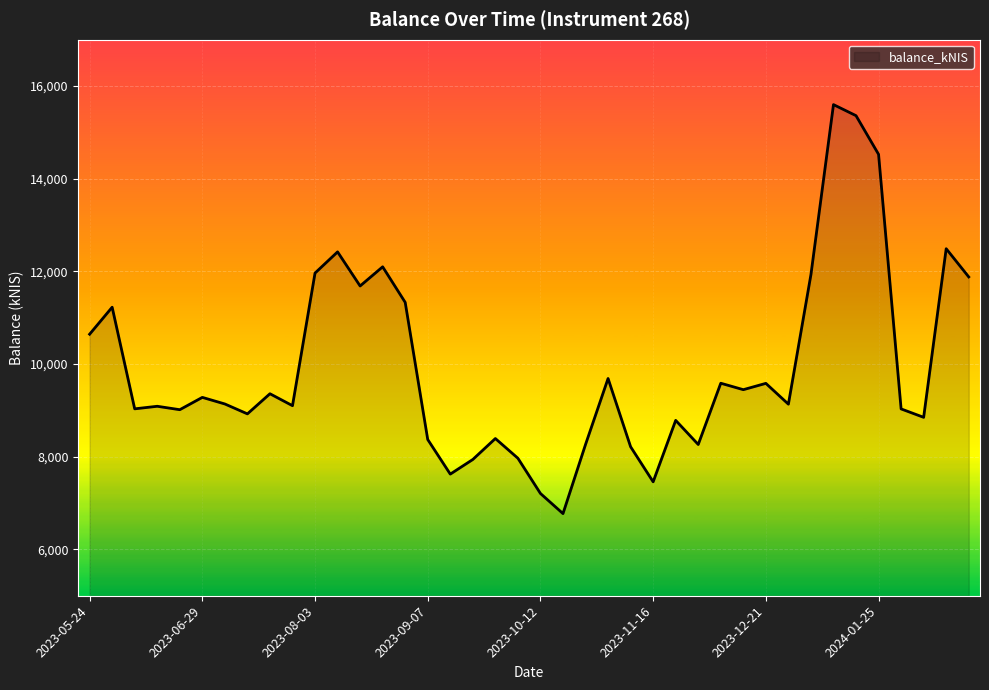

Does the chart display data point markers on the line(s)?

No